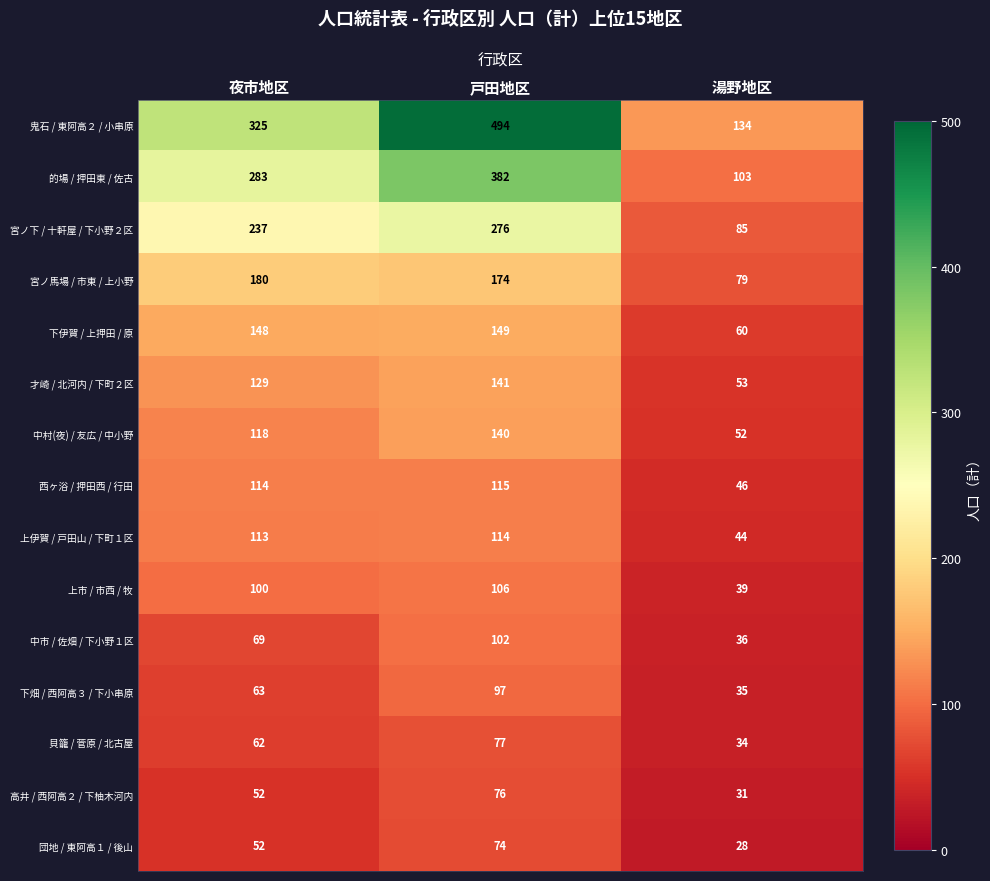

The value of 鬼石 / 東阿高２ / 小串原 at 戸田地区 is 494. True or false?

True